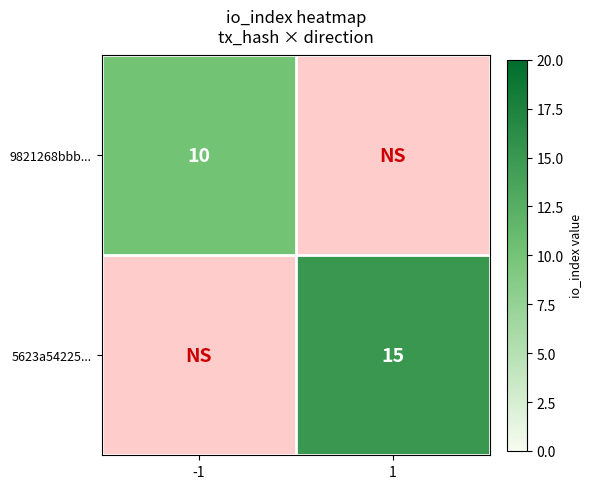

At how many categories does at least one series exceed 12?

1